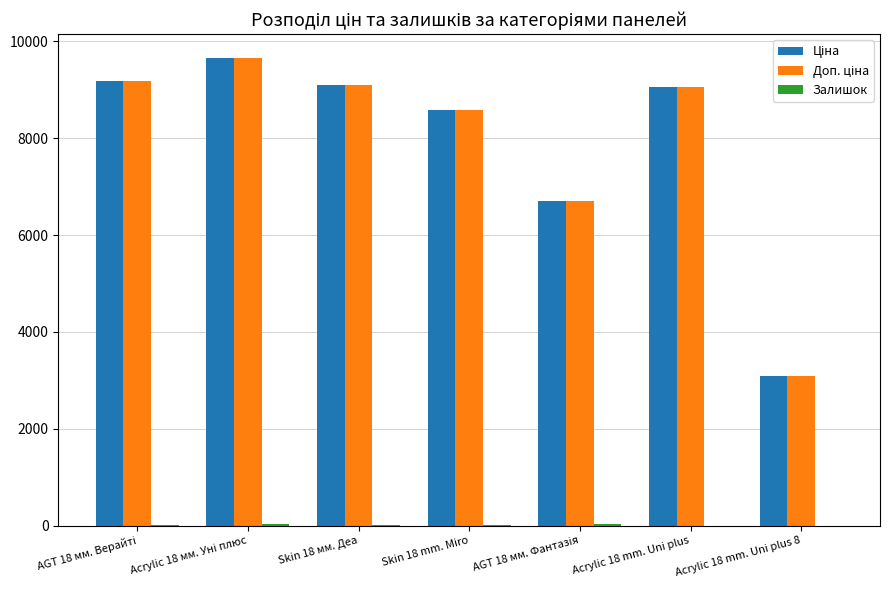

How many groups of bars are there?

7